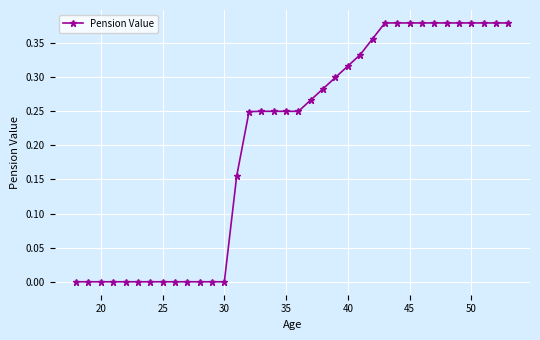

What is the sum of all values?

7.4